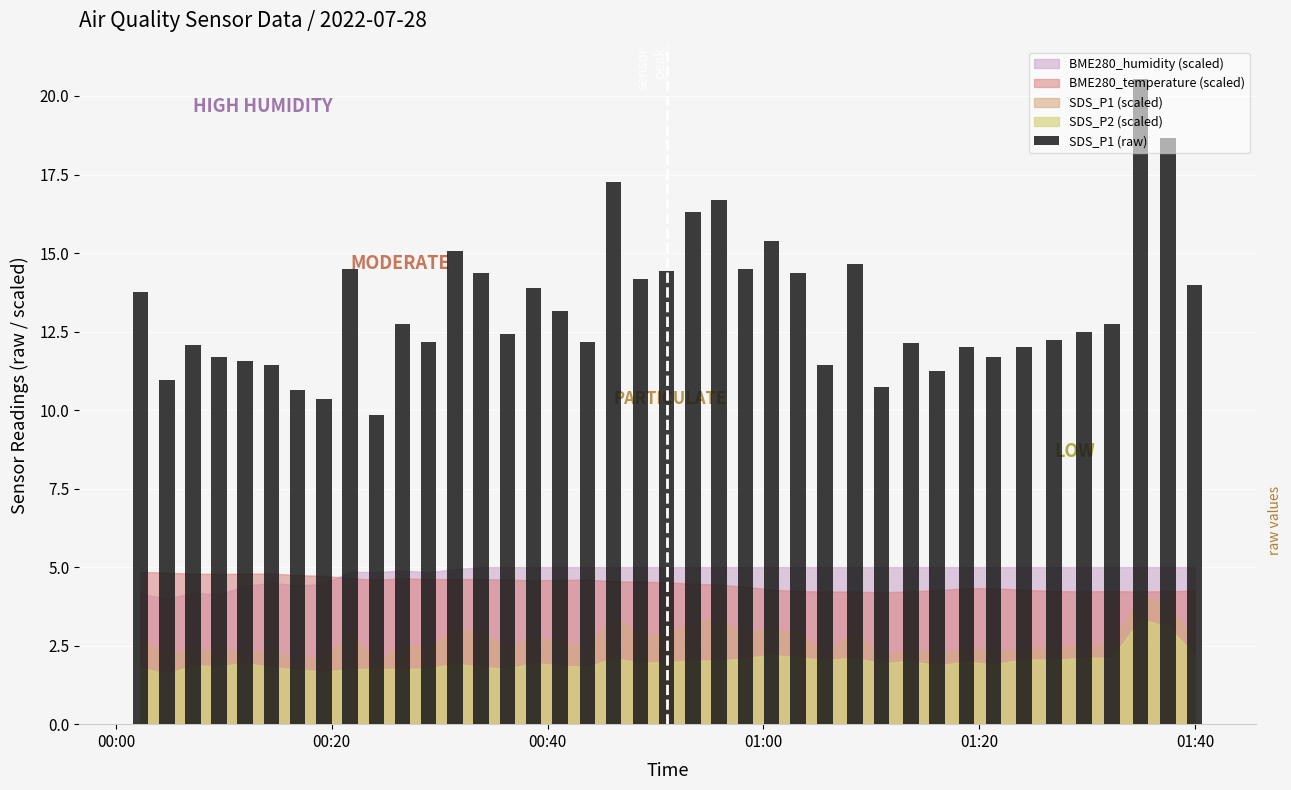

What is the difference between the maximum and minimum values?

10.7